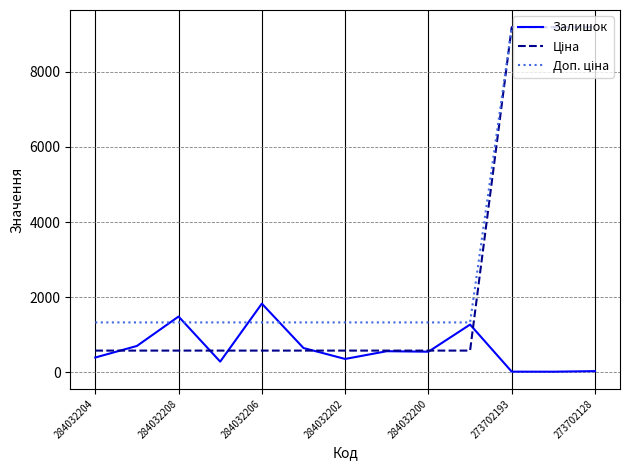

What is the greatest value displayed?

9185.9